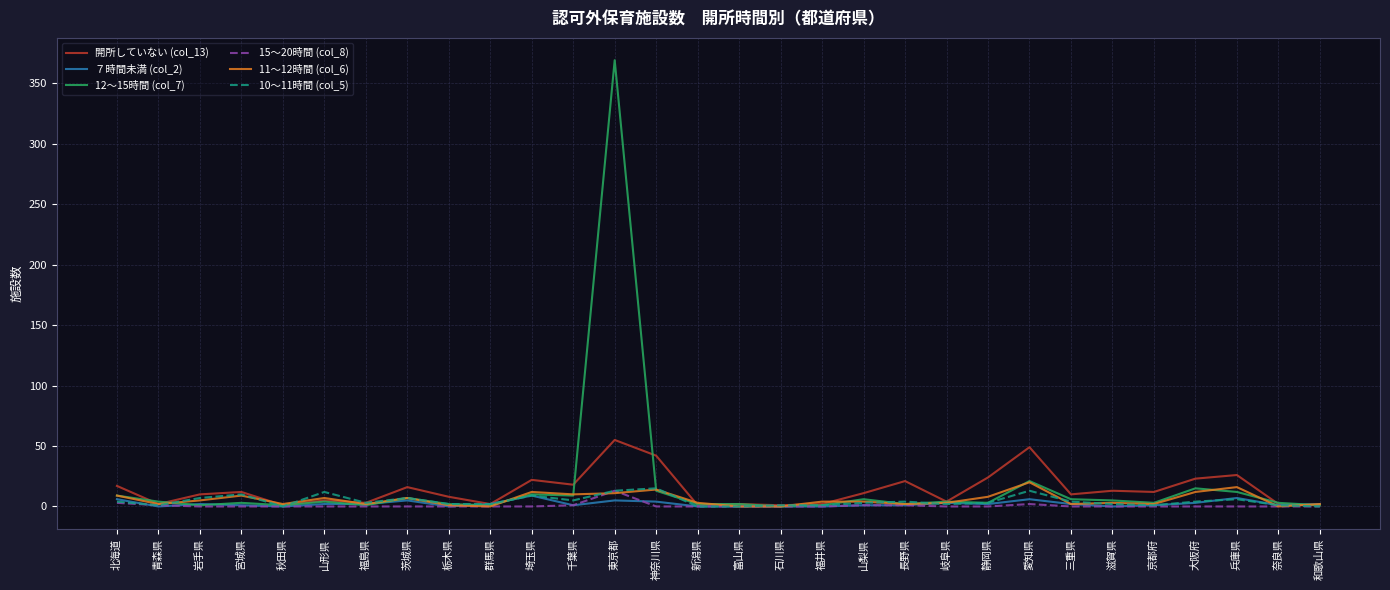

Where does the 11～12時間 (col_6) series first go above 4?

北海道